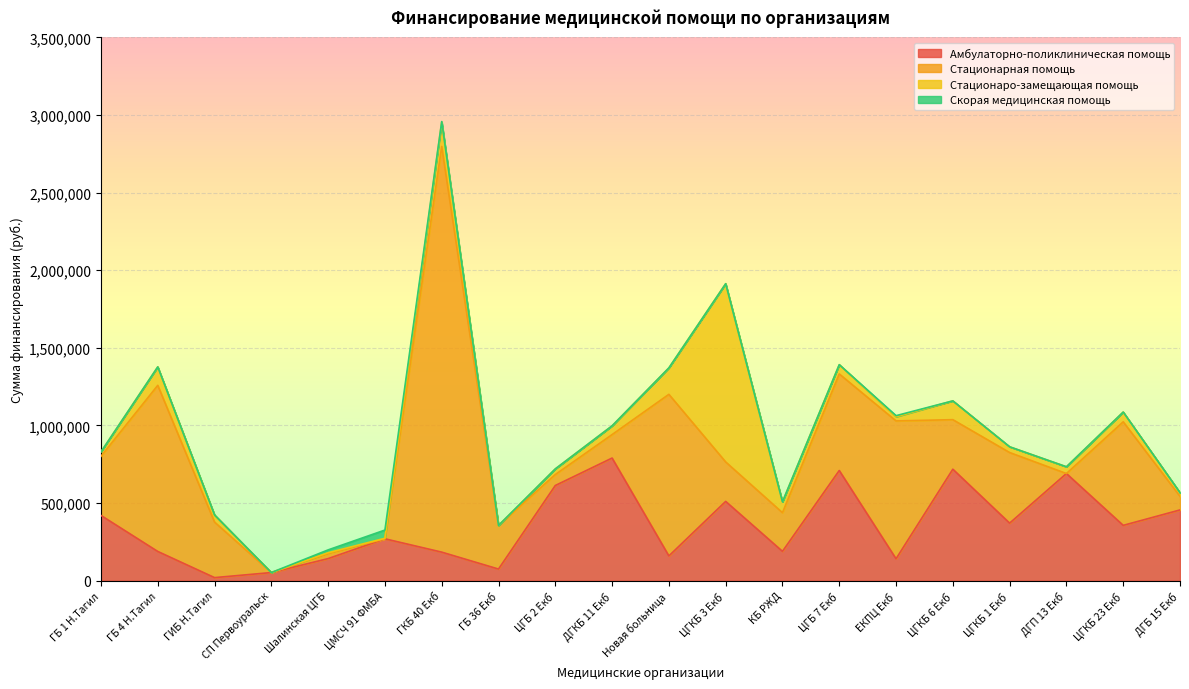

True or false: Амбулаторно-поликлиническая помощь has a value of 19959.8 at ГИБ Н.Тагил.

True